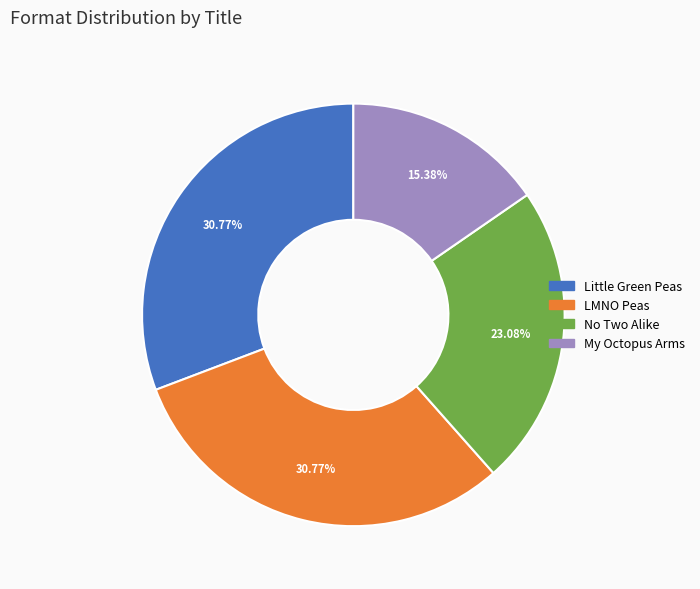

How many slices are in this pie chart?

4